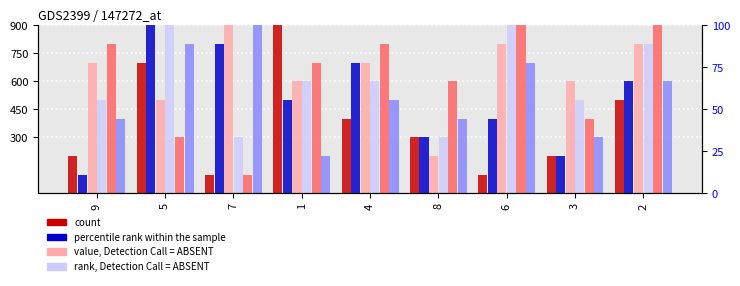

Is it true that col_6 equals 700 at 6?

True